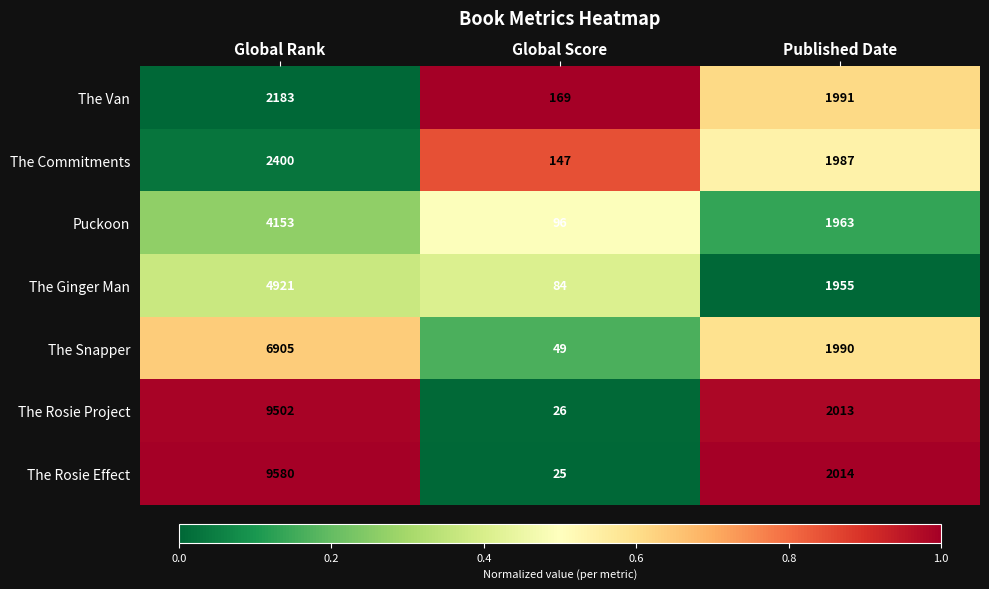

What is the sum of the The Rosie Effect values at Global Rank and Global Score?

9605